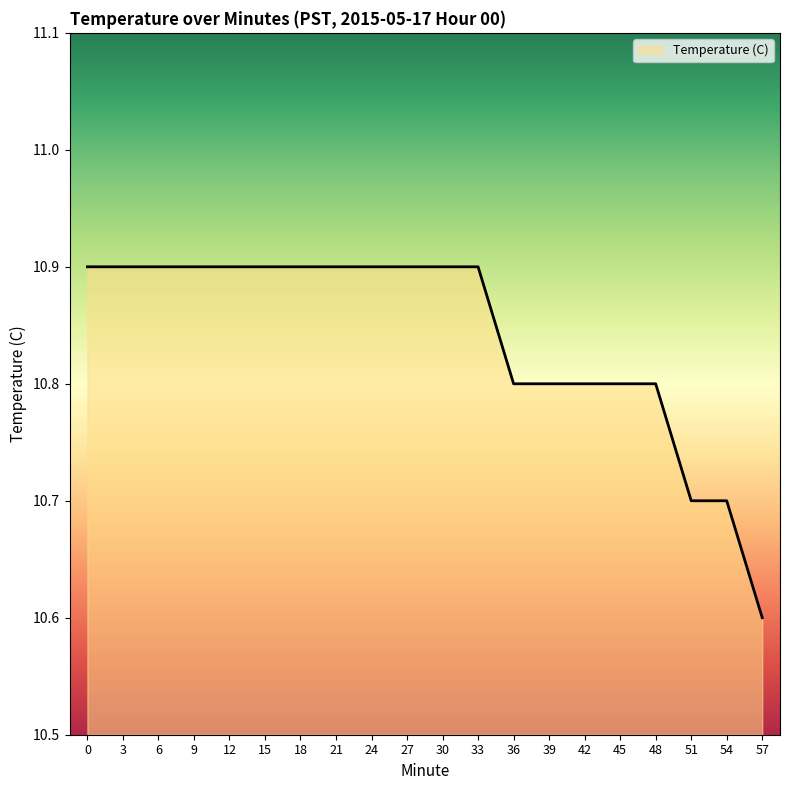

At which label is the value closest to 10?

57